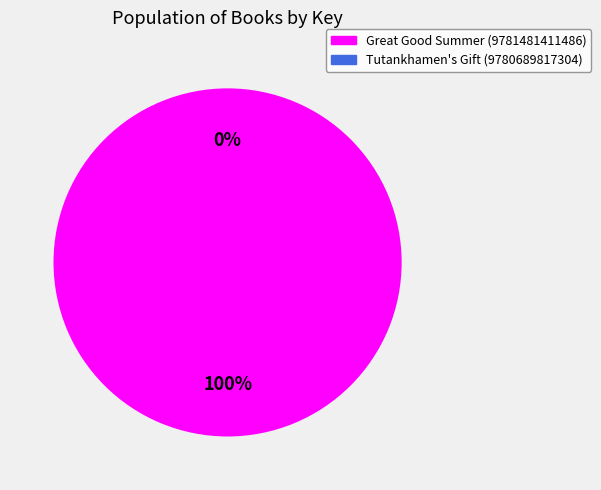

How many slices are in this pie chart?

2